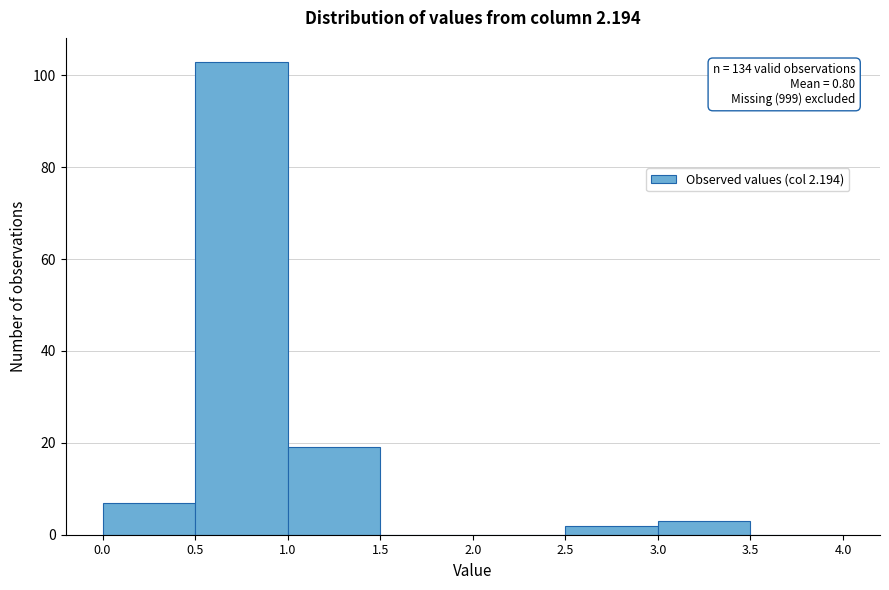

Over which range of the x-axis is the bar tallest?

0.5 to 1.0